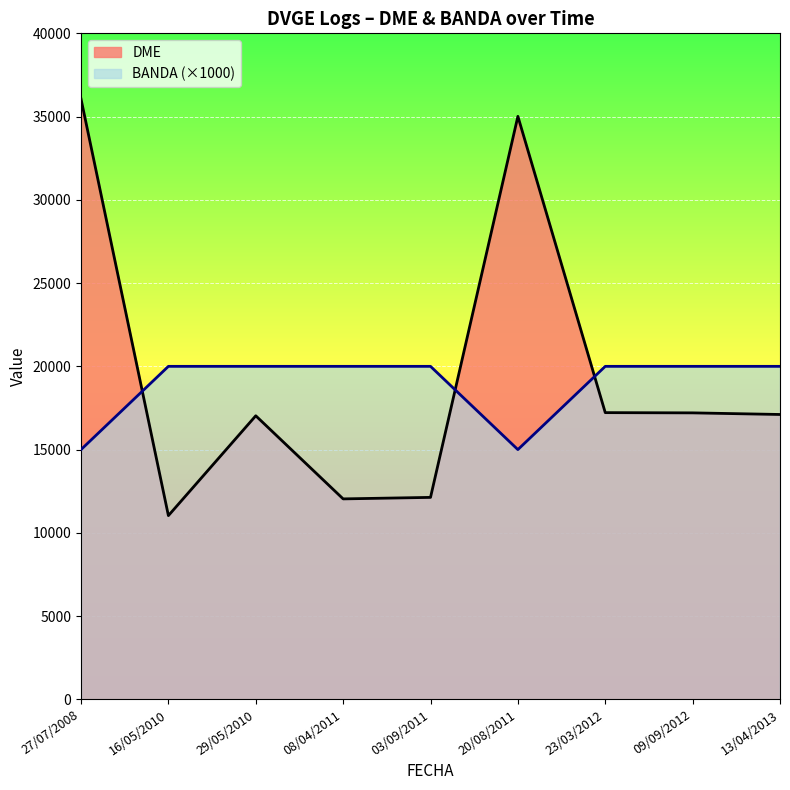

Does the chart display data point markers on the line(s)?

No